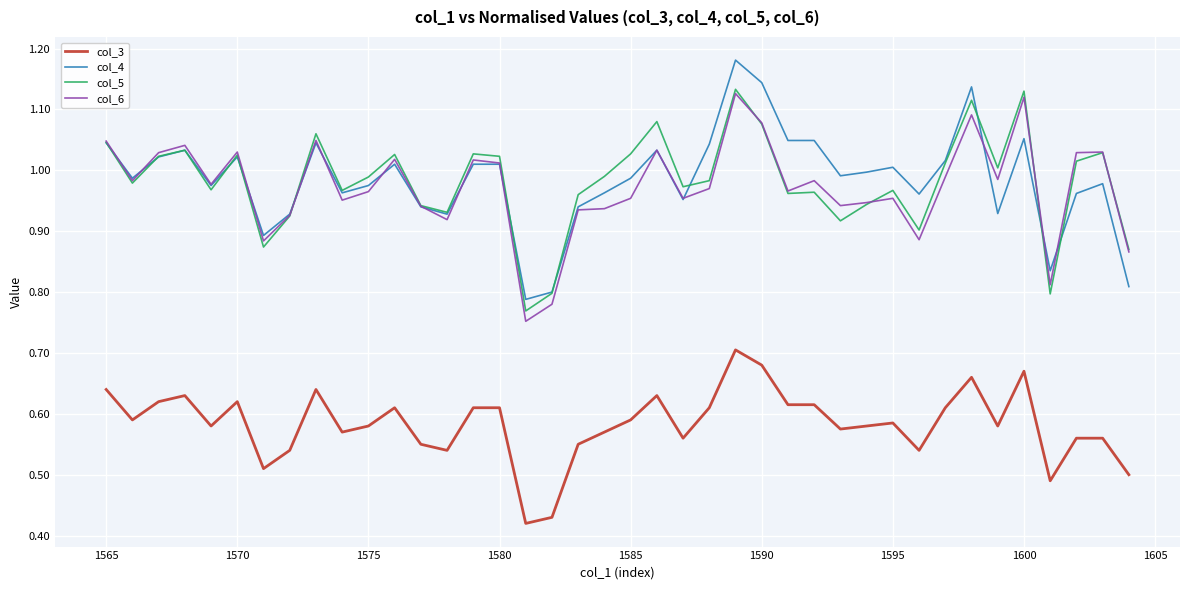

True or false: col_6 and col_3 cross at least once.

False